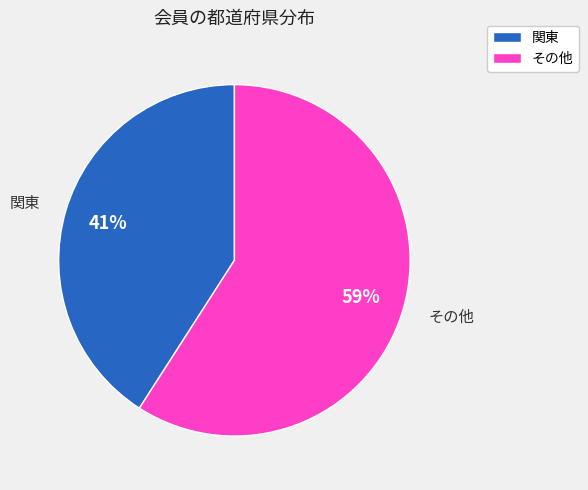

Is it true that 関東 is 36% of the pie?

False